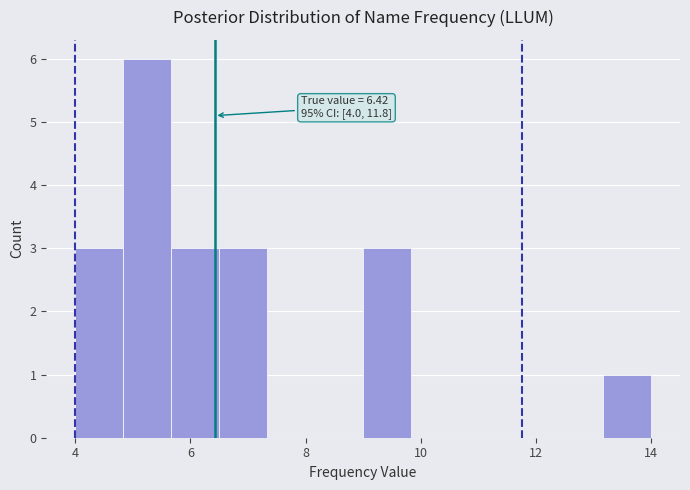

Over which range of the x-axis is the bar tallest?

4.8 to 5.6